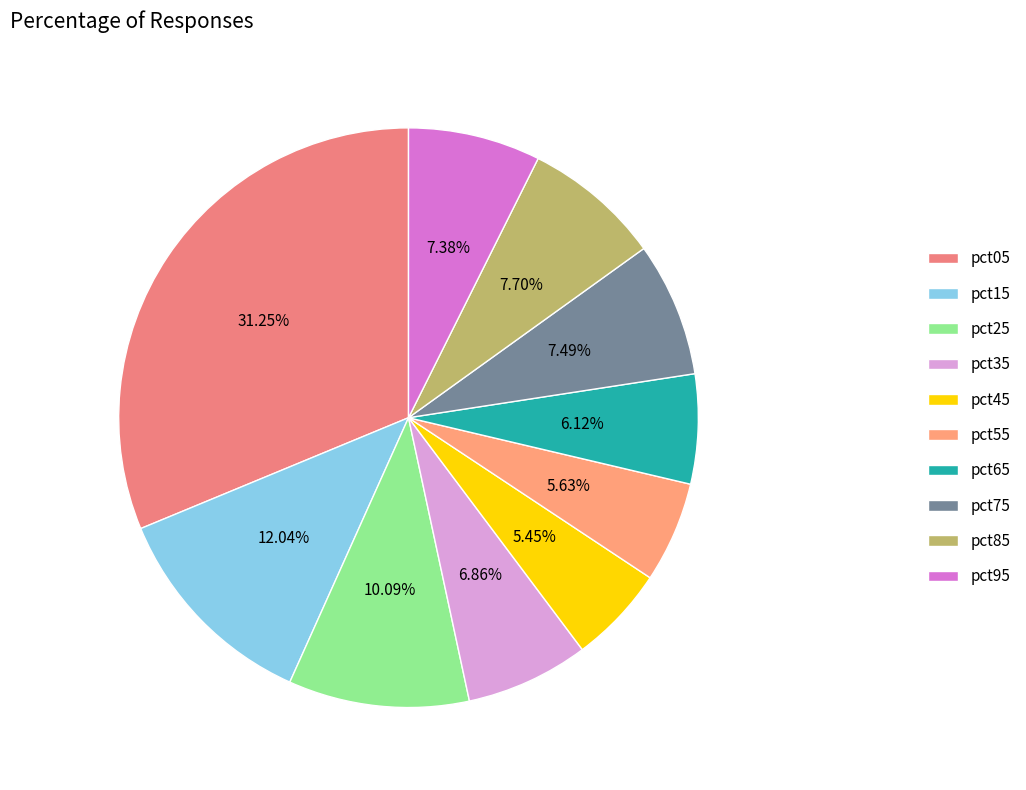

To the nearest percent, what portion does pct15 represent?

12%